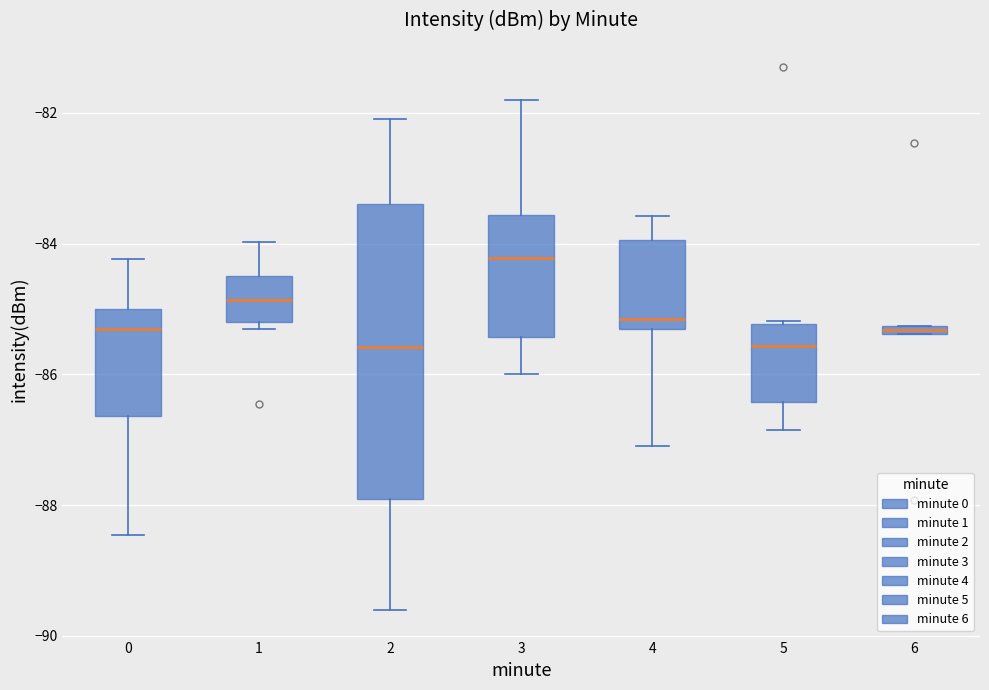

Where does the upper whisker of the box at x = 1 end on the y-axis? The values are not printed on the chart, so give them approximately, as read against the axis.

-84.0